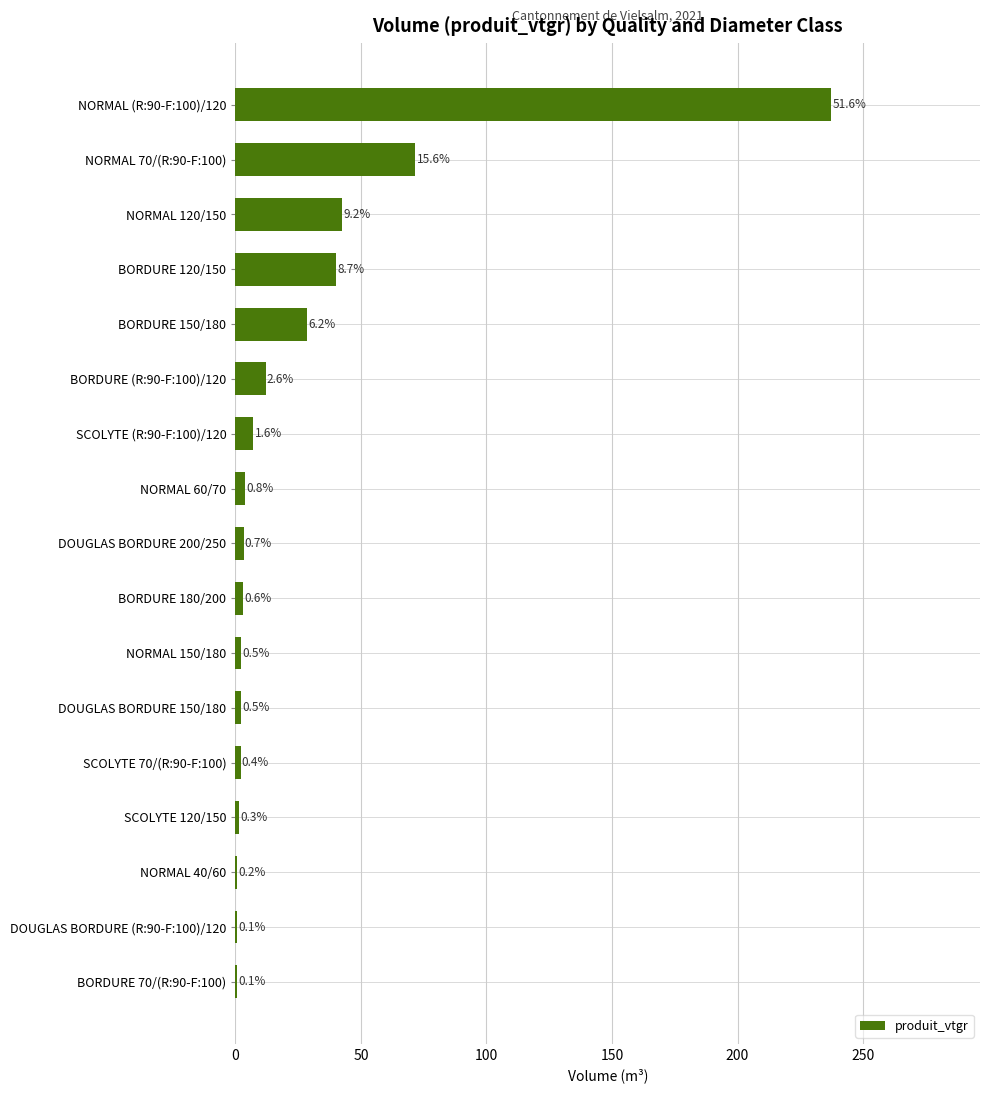

What is the greatest value displayed?

237.3